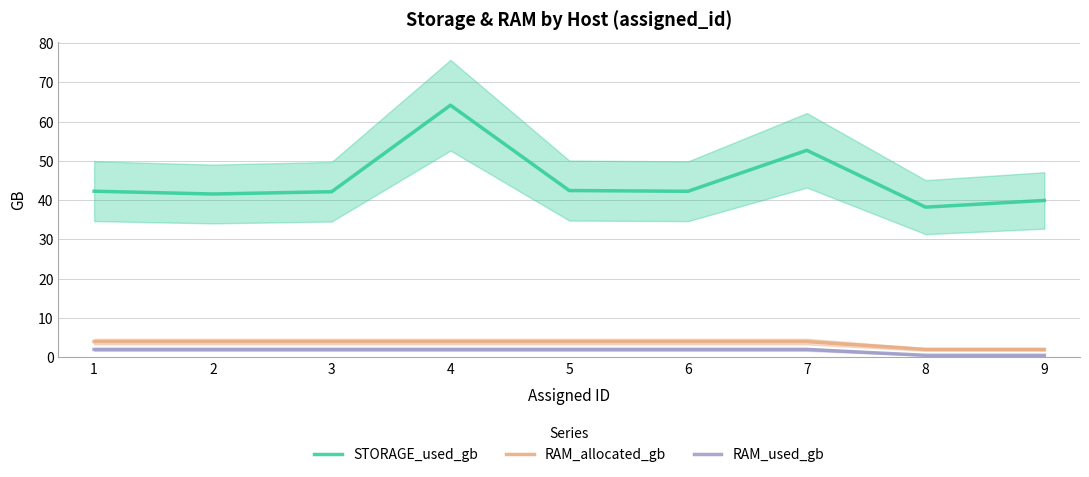

How many values in the STORAGE_used_gb series are below 42?

3